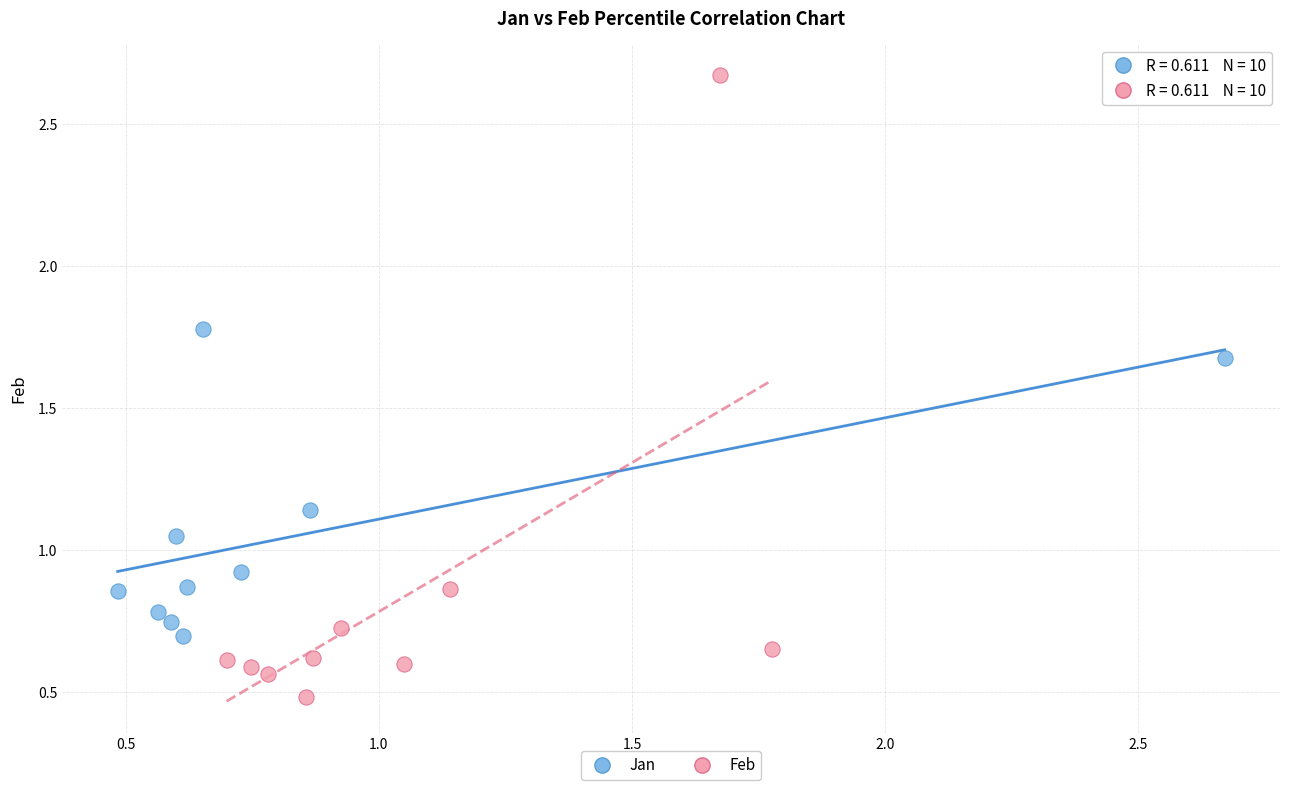

Which series has the largest Y range (max minus min)?

Feb